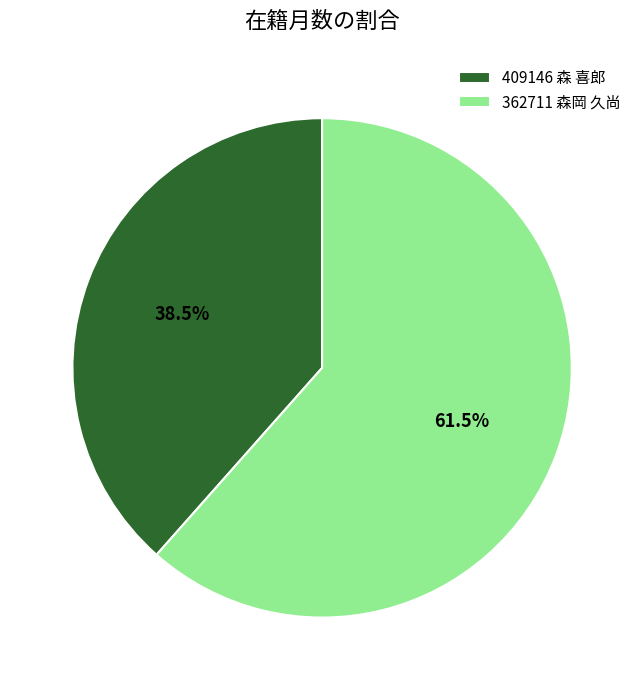

Between 409146 森 喜郎 and 362711 森岡 久尚, which is larger?

362711 森岡 久尚